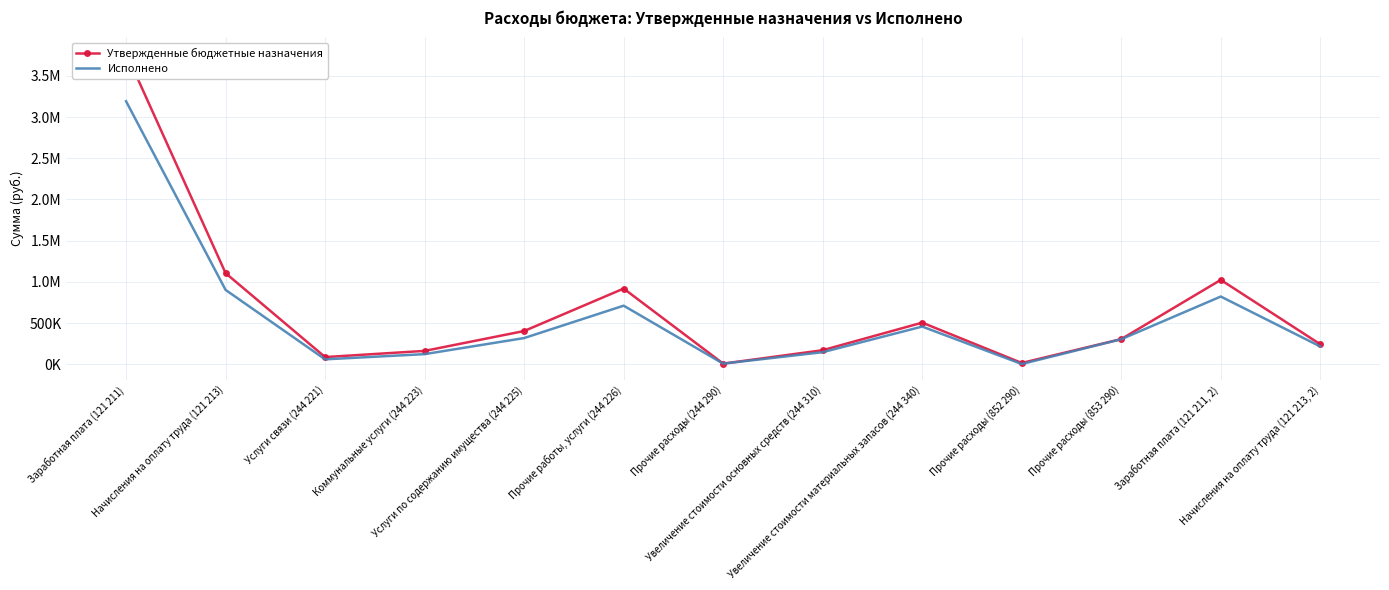

Reading right to left, list all the values displayed in this chart.

Утвержденные бюджетные назначения: Начисления на оплату труда (121 213, 2)=244312.0	Заработная плата (121 211, 2)=1025000.0	Прочие расходы (853 290)=307000.0	Прочие расходы (852 290)=17500.0	Увеличение стоимости материальных запасов (244 340)=506523.0	Увеличение стоимости основных средств (244 310)=172320.0	Прочие расходы (244 290)=9580.0	Прочие работы, услуги (244 226)=919665.0	Услуги по содержанию имущества (244 225)=405000.0	Коммунальные услуги (244 223)=164000.0	Услуги связи (244 221)=89000.0	Начисления на оплату труда (121 213)=1107000.0	Заработная плата (121 211)=3777000.0
Исполнено: Начисления на оплату труда (121 213, 2)=217702.4	Заработная плата (121 211, 2)=823185.2	Прочие расходы (853 290)=305504.0	Прочие расходы (852 290)=4736.1	Увеличение стоимости материальных запасов (244 340)=459018.0	Увеличение стоимости основных средств (244 310)=148236.0	Прочие расходы (244 290)=9580.0	Прочие работы, услуги (244 226)=712312.7	Услуги по содержанию имущества (244 225)=319585.4	Коммунальные услуги (244 223)=124692.5	Услуги связи (244 221)=61484.9	Начисления на оплату труда (121 213)=903628.5	Заработная плата (121 211)=3191181.9